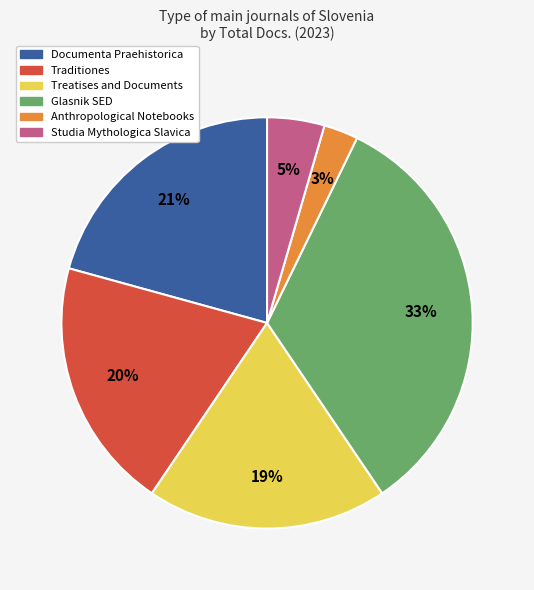

Does any single category account for the majority?

No